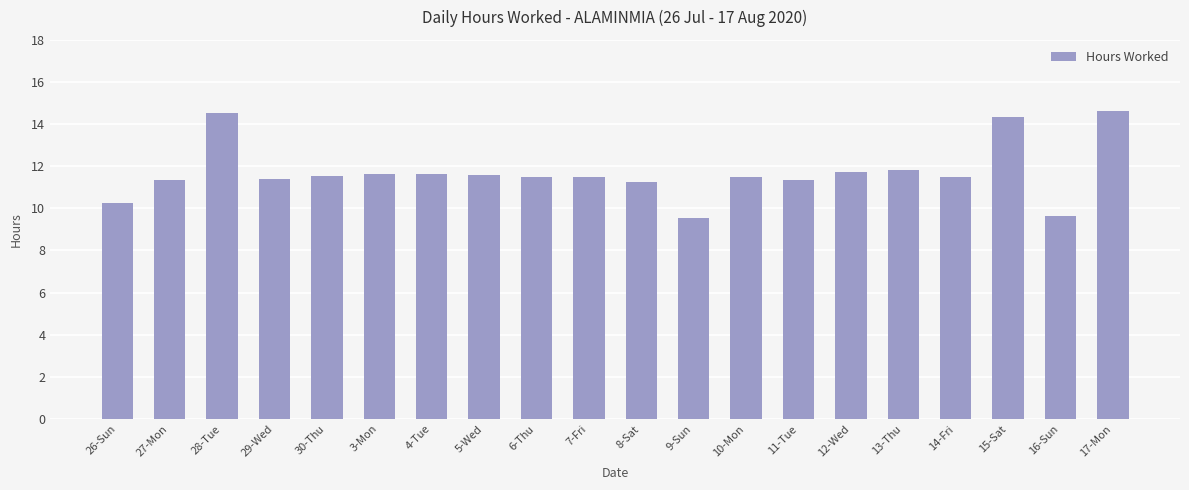

Which has a higher value, 9-Sun or 30-Thu?

30-Thu